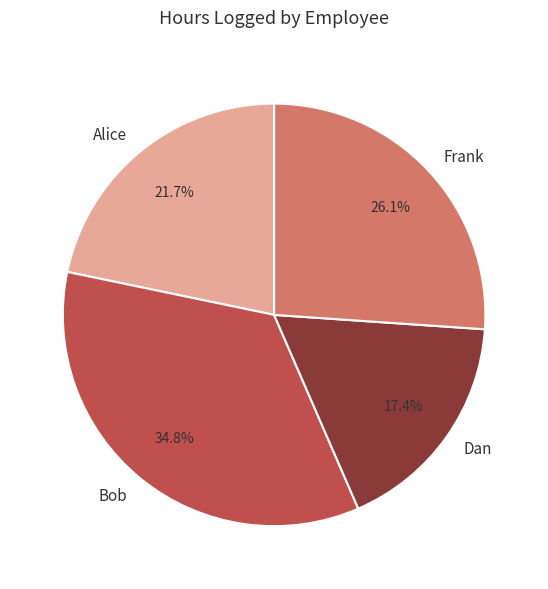

How many segments does this pie chart have?

4